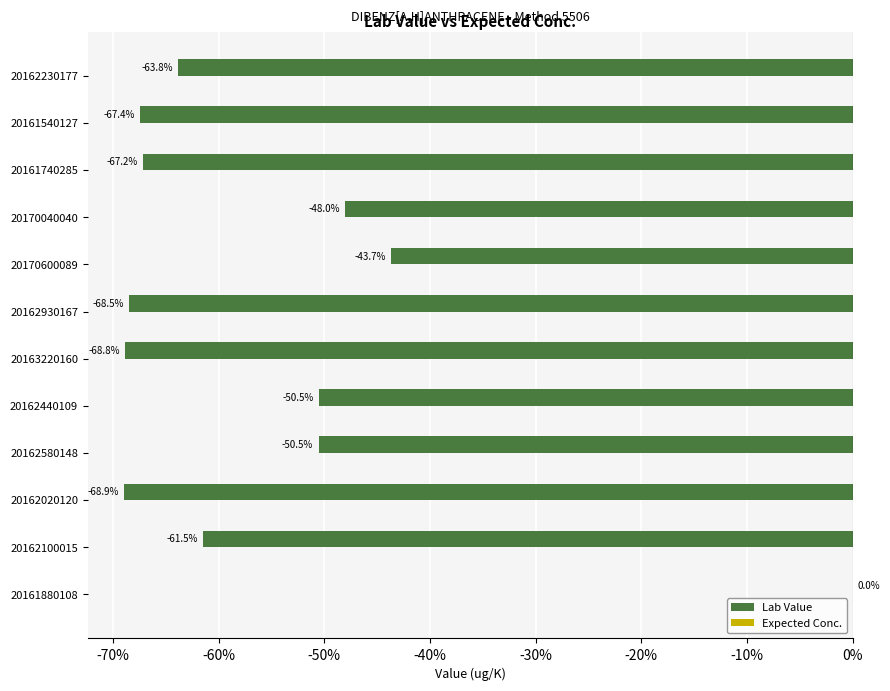

True or false: the data shows -71.7 at 20162580148.

False